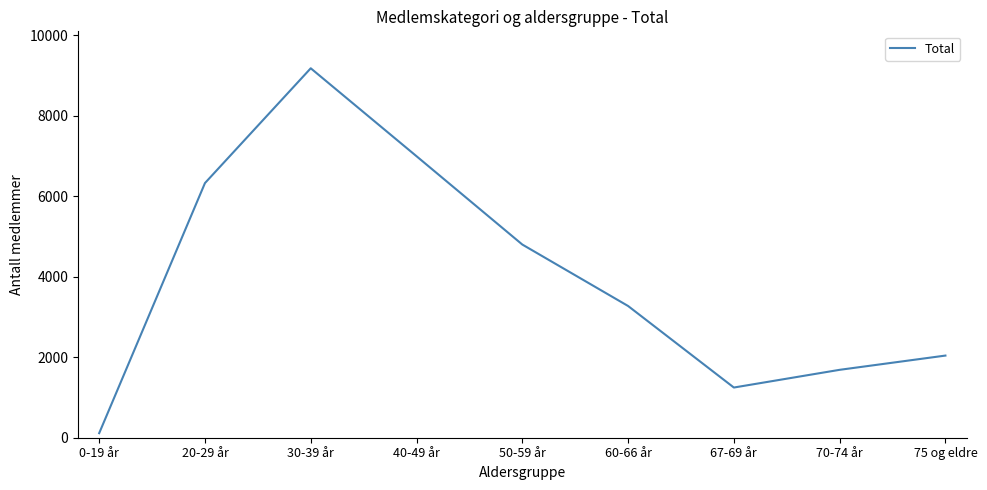

True or false: the data shows 10159 at 40-49 år.

False